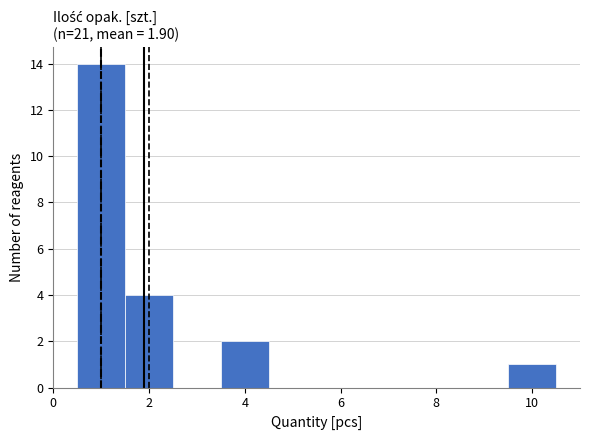

Over which range of the x-axis is the bar tallest?

0.5 to 1.5